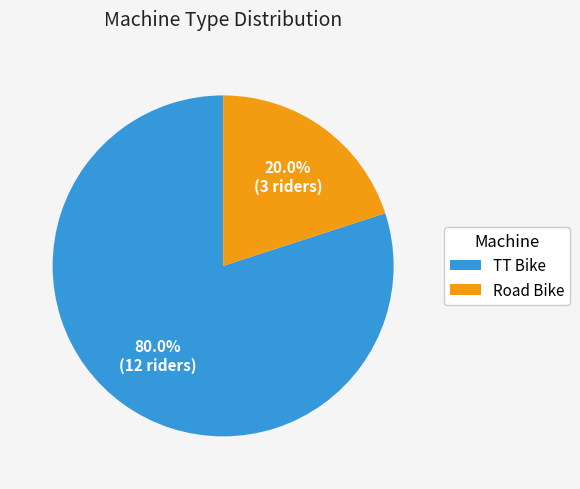

Which category has the biggest portion of the pie?

TT Bike